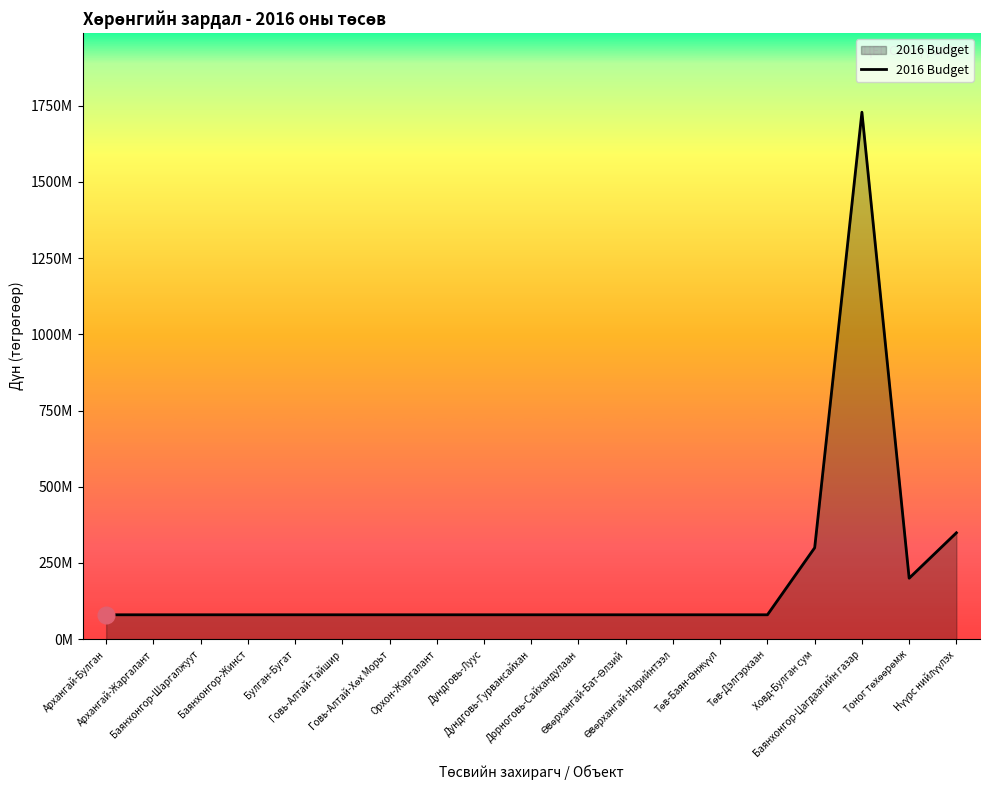

Is this an area chart (filled region under the line)?

Yes